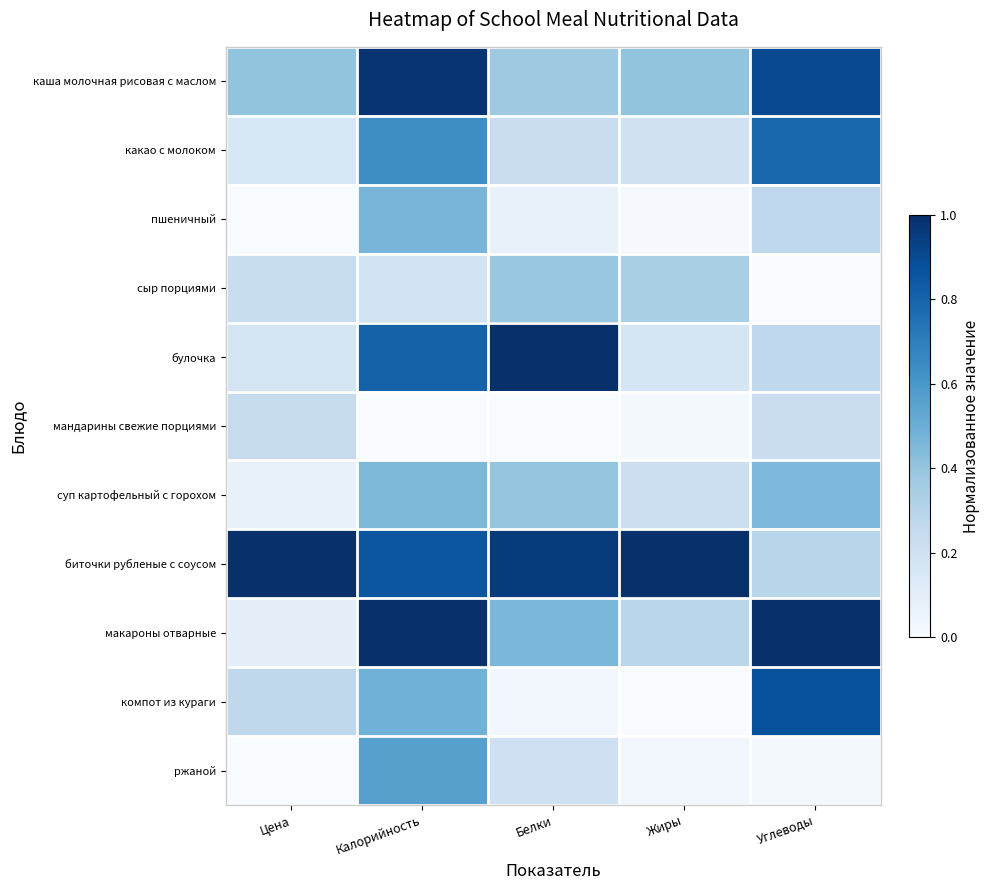

List the series in order of their peak value, highest first.

булочка, биточки рубленые с соусом, макароны отварные, каша молочная рисовая с маслом, компот из кураги, какао с молоком, ржаной, пшеничный, суп картофельный с горохом, сыр порциями, мандарины свежие порциями